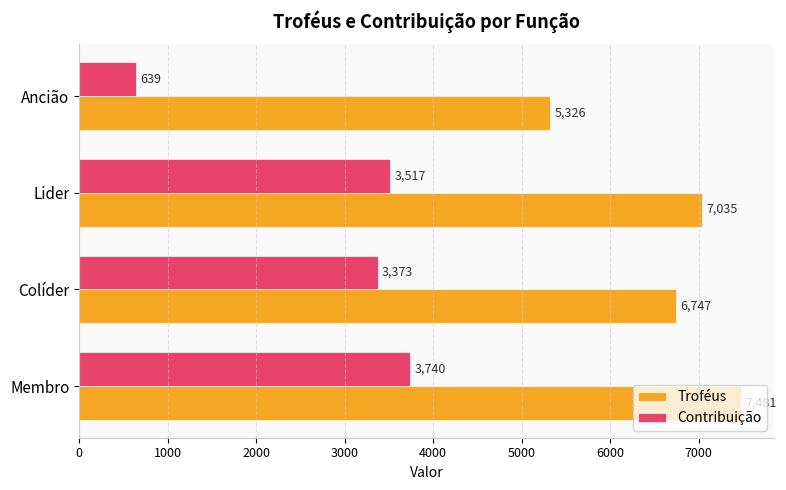

What is the sum of the Troféus values at Colíder and Membro?

14228